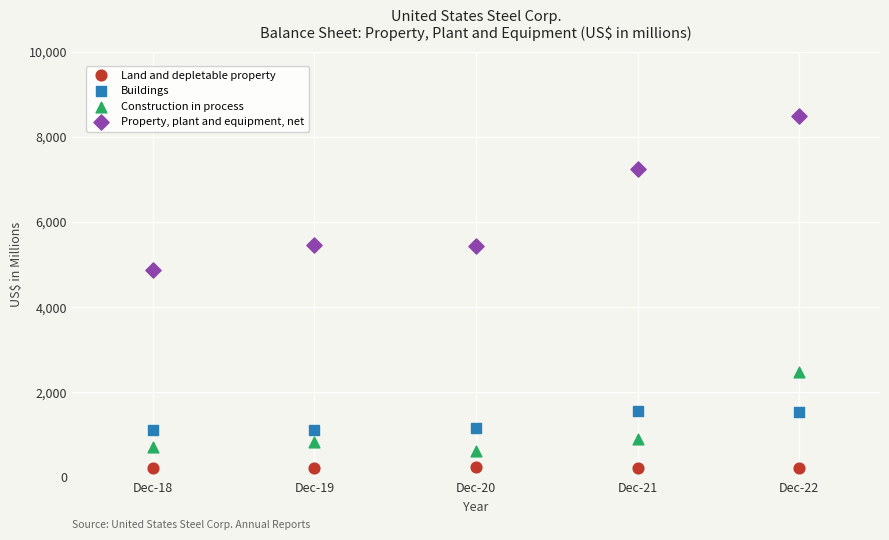

Which series reaches the minimum Y coordinate?

Land and depletable property